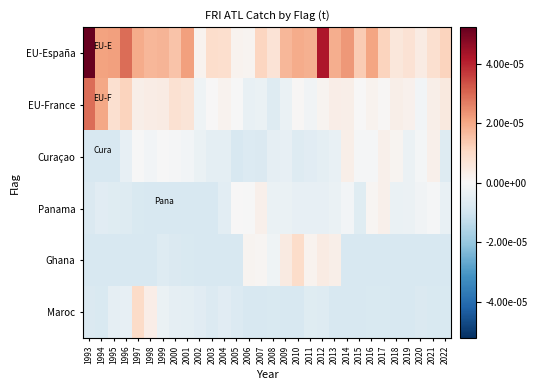

Which has a higher value, 2002 or 1996?

1996